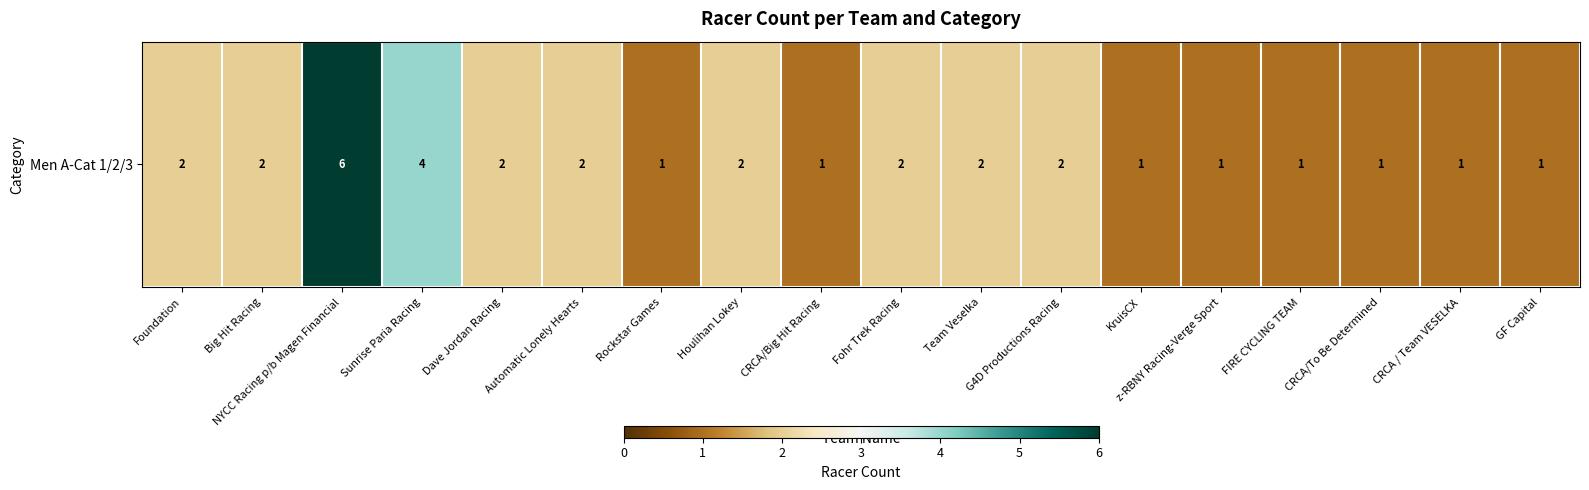

What is the sum of the values at z-RBNY Racing-Verge Sport and G4D Productions Racing?

3